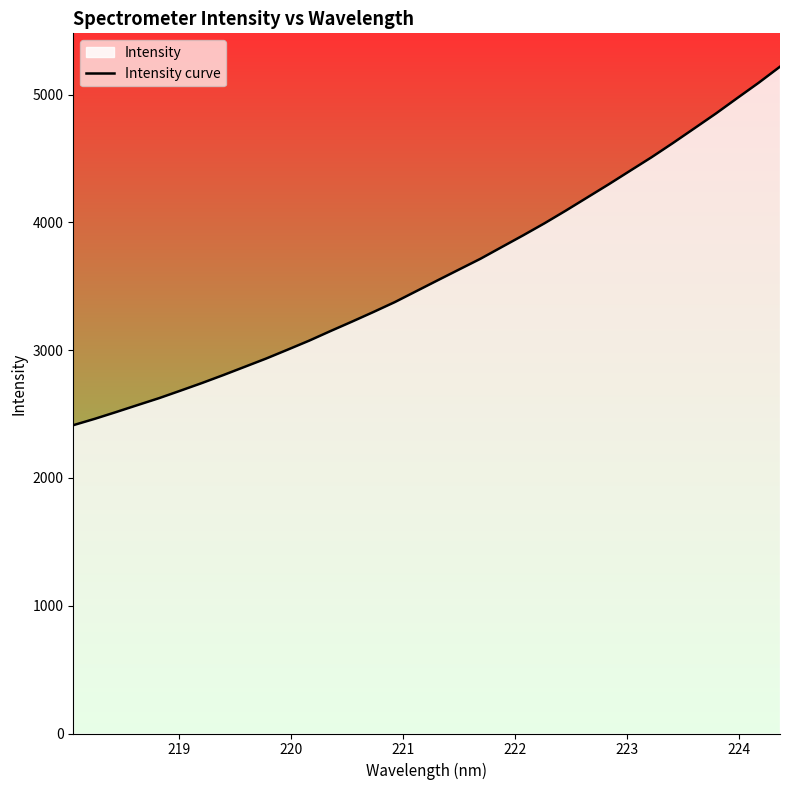

How many values are below 3546?

17